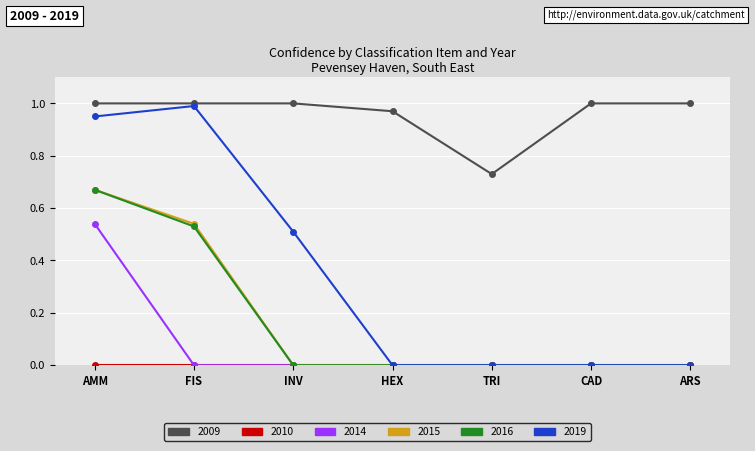

Which category has the highest value in the 2014 series?

AMM